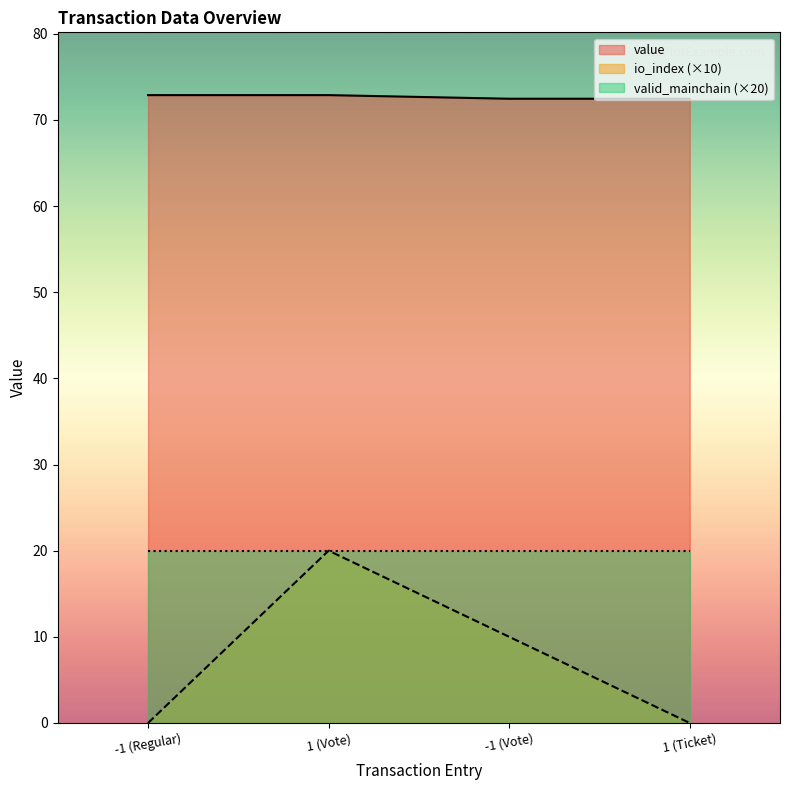

What is the value of the value point at the 1st from the left?

72.9